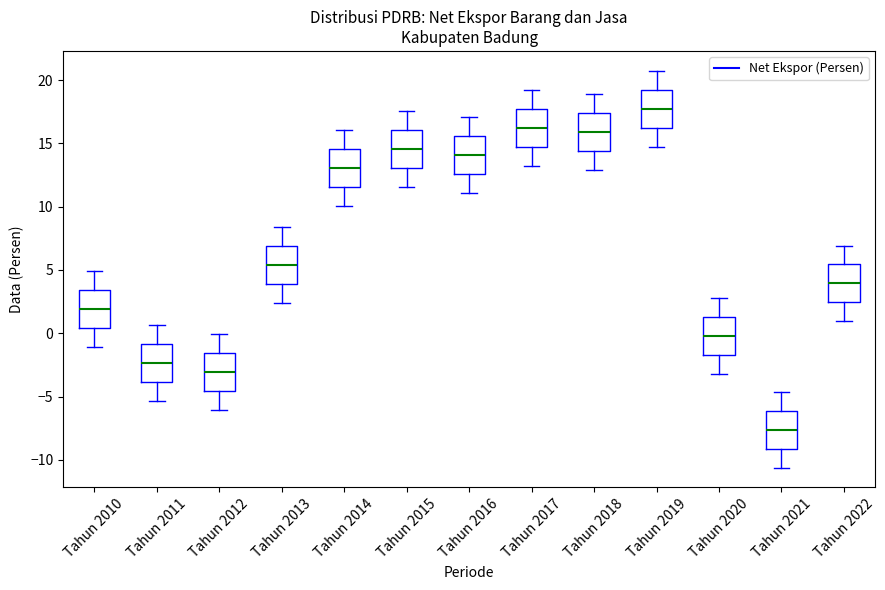

Which box's median line is the lowest?

Tahun 2021